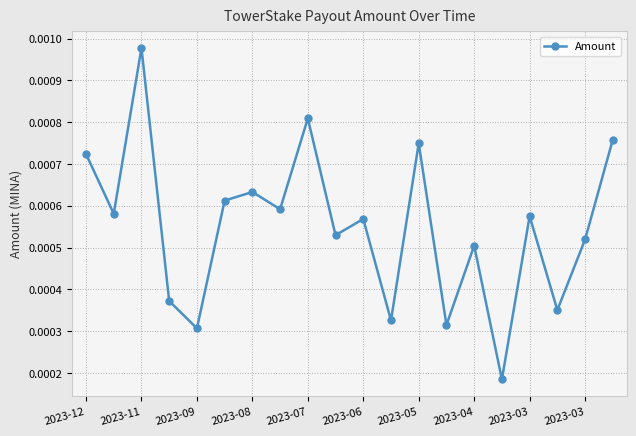

How many points are higher than both their immediate neighbors (excluding endpoints)?

7